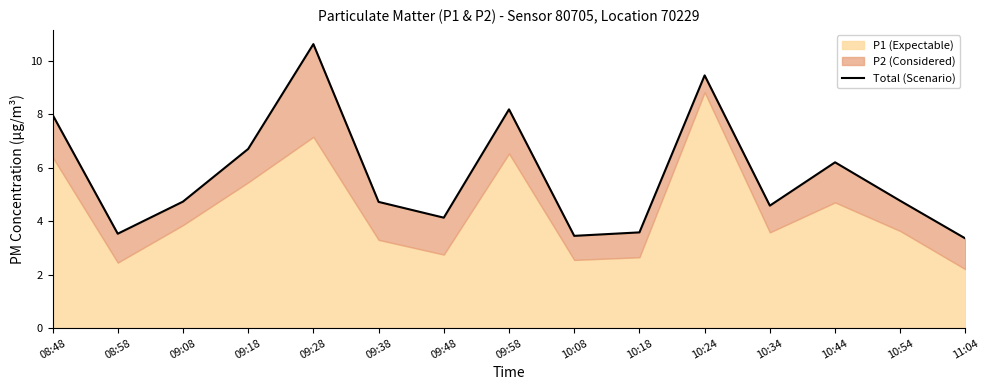

What is the change in value from 09:18 to 09:38?

-2.0